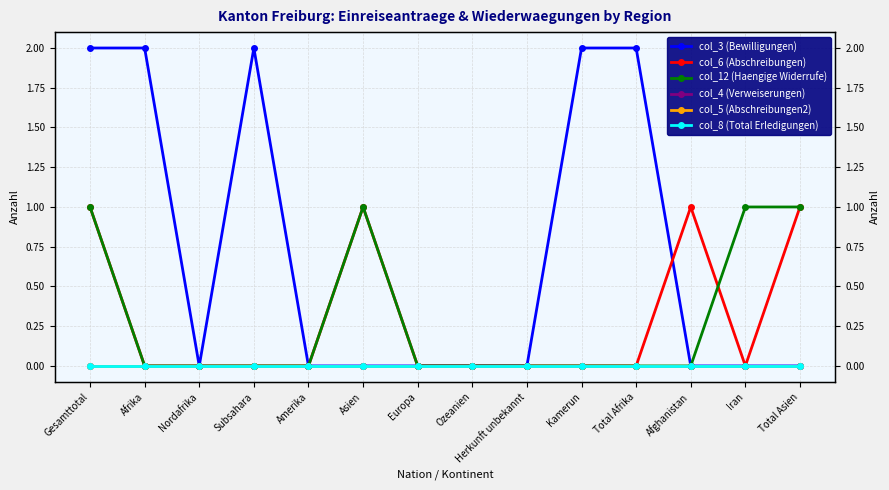

True or false: col_6 (Abschreibungen) has a value of 1 at Gesamttotal.

True